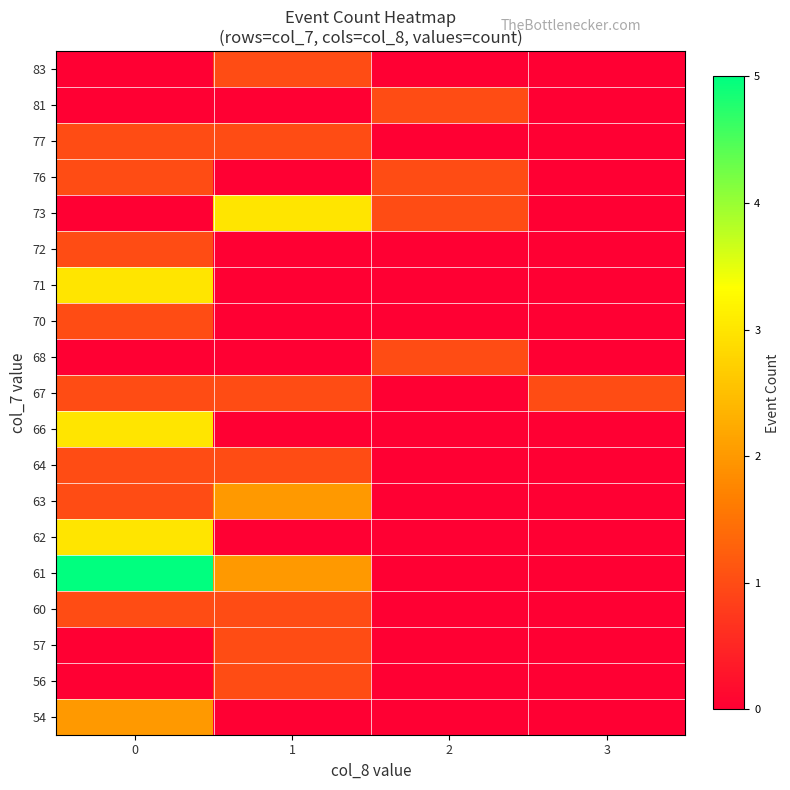

How many series are shown in this chart?

19